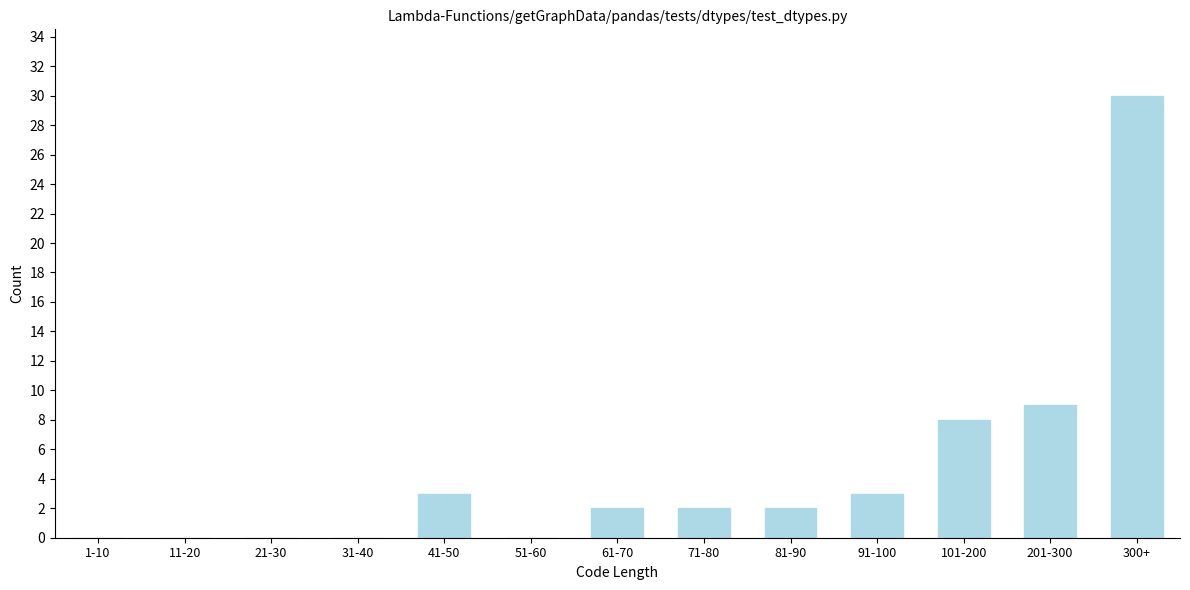

Reading left to right, transcribe all the data shown in this chart.

1-10=0	11-20=0	21-30=0	31-40=0	41-50=3	51-60=0	61-70=2	71-80=2	81-90=2	91-100=3	101-200=8	201-300=9	300+=30